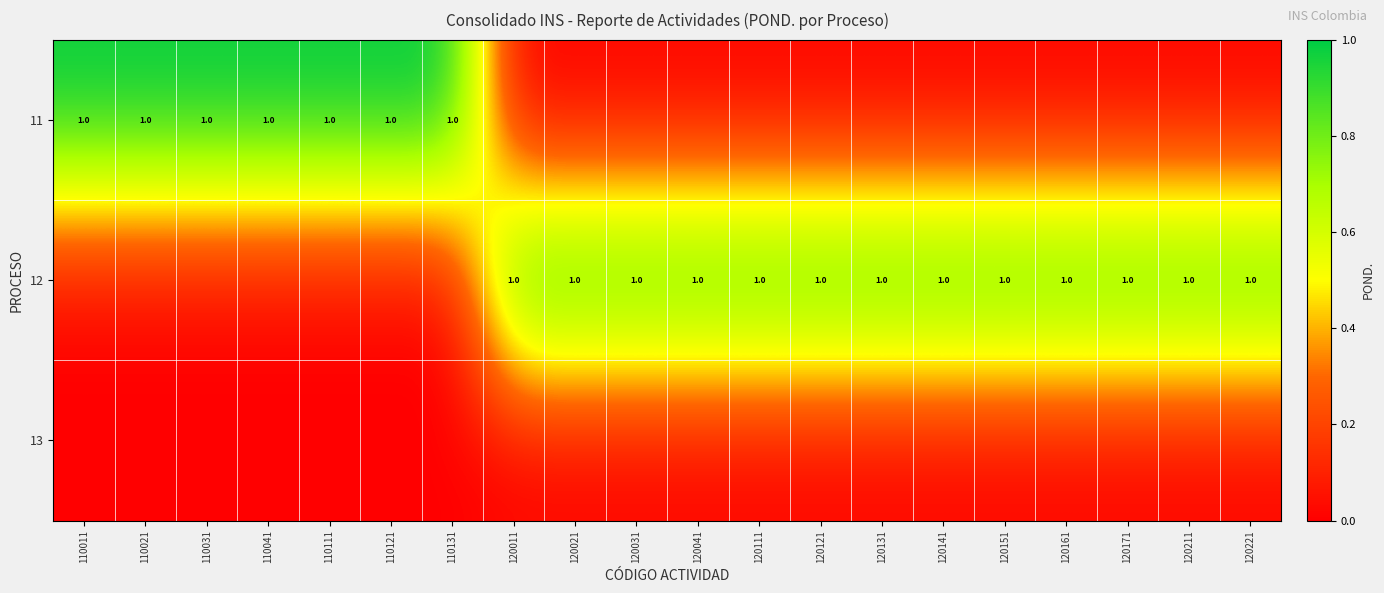

Rank the series by their average value, from highest to lowest.

12, 11, 13